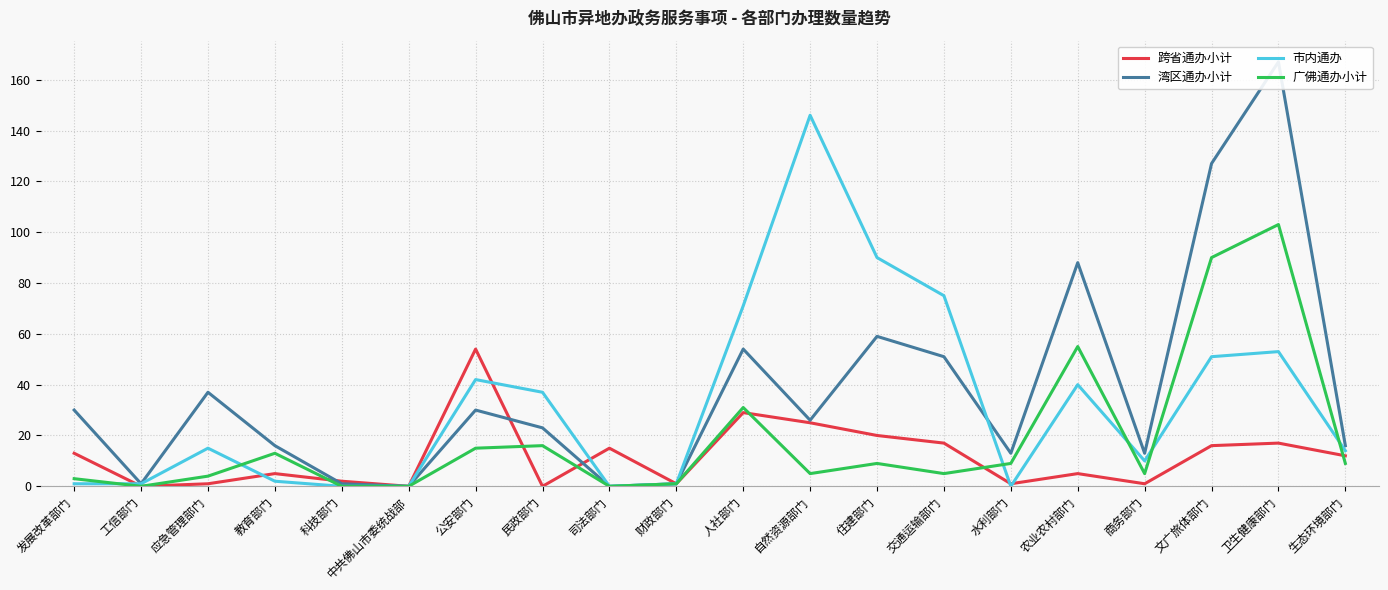

What is the highest value of the 市内通办 series?

146